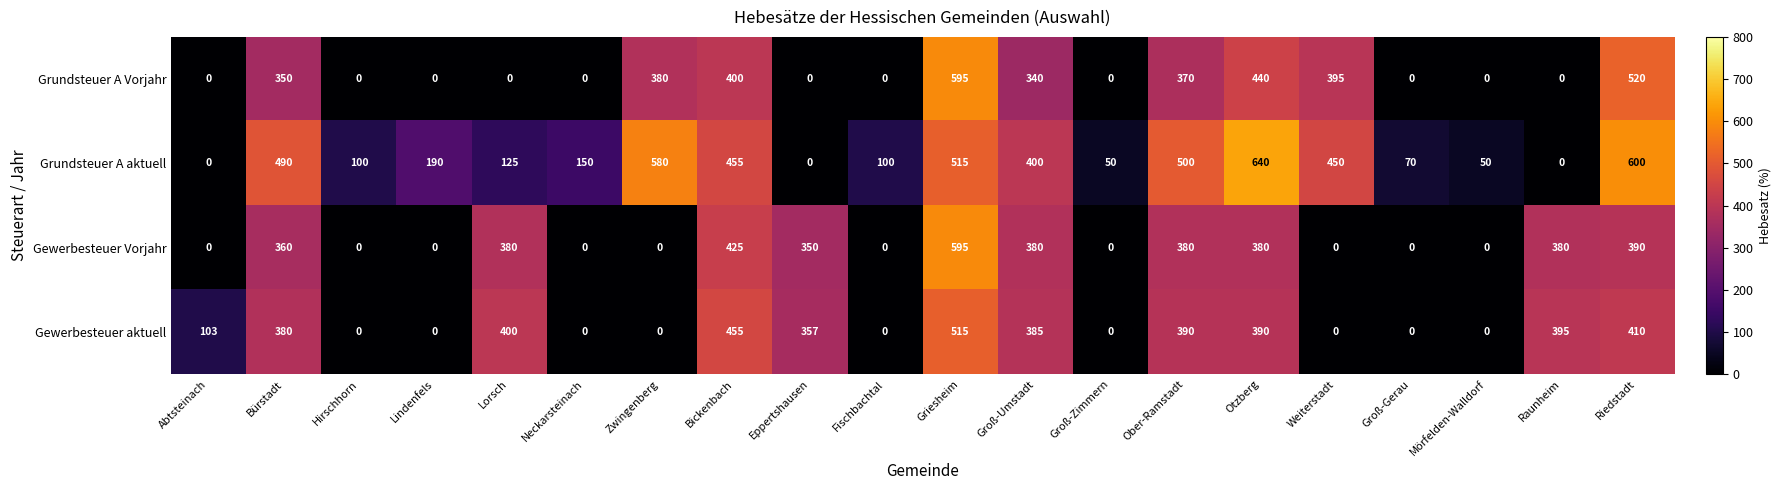

Which series has the largest range (max minus min)?

Grundsteuer A aktuell